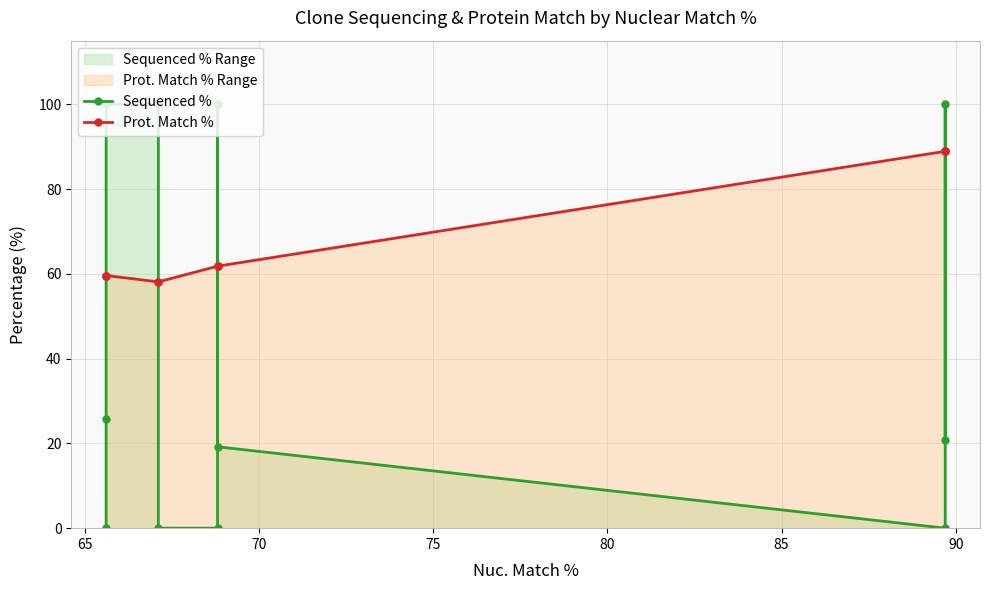

At which label is Sequenced % closest to 50?

65